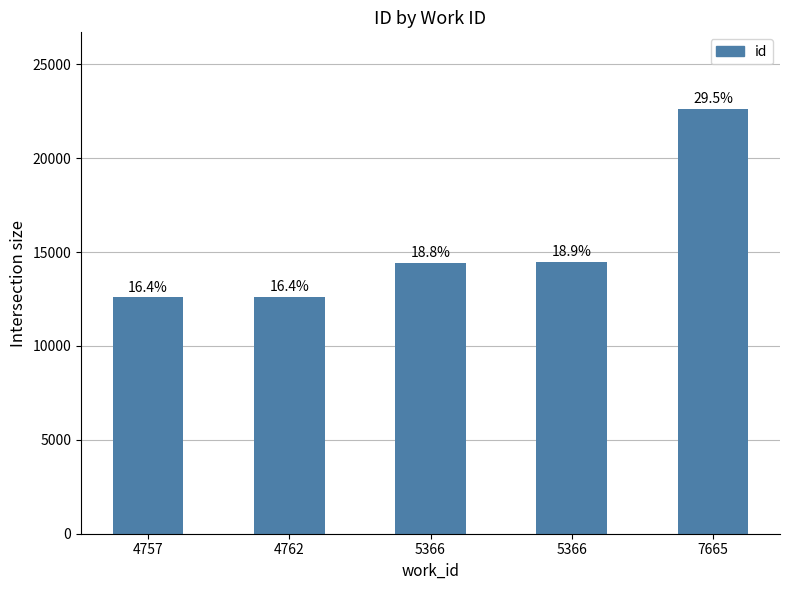

Are the bars horizontal?

No